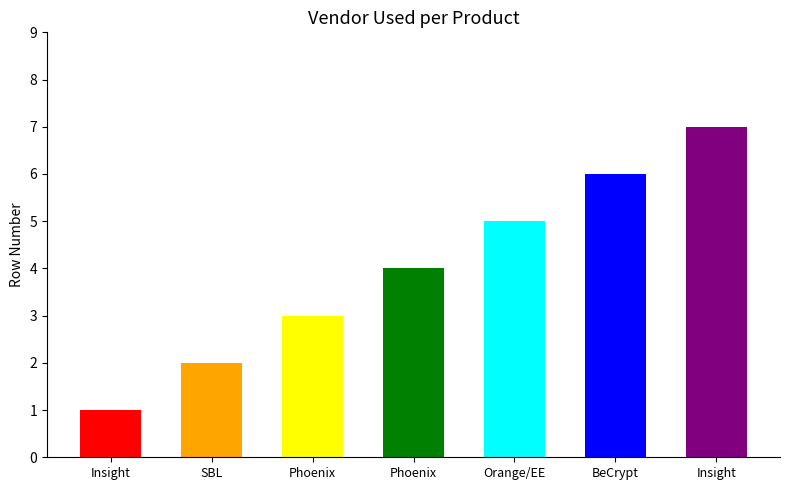

How many distinct data groups are displayed?

1